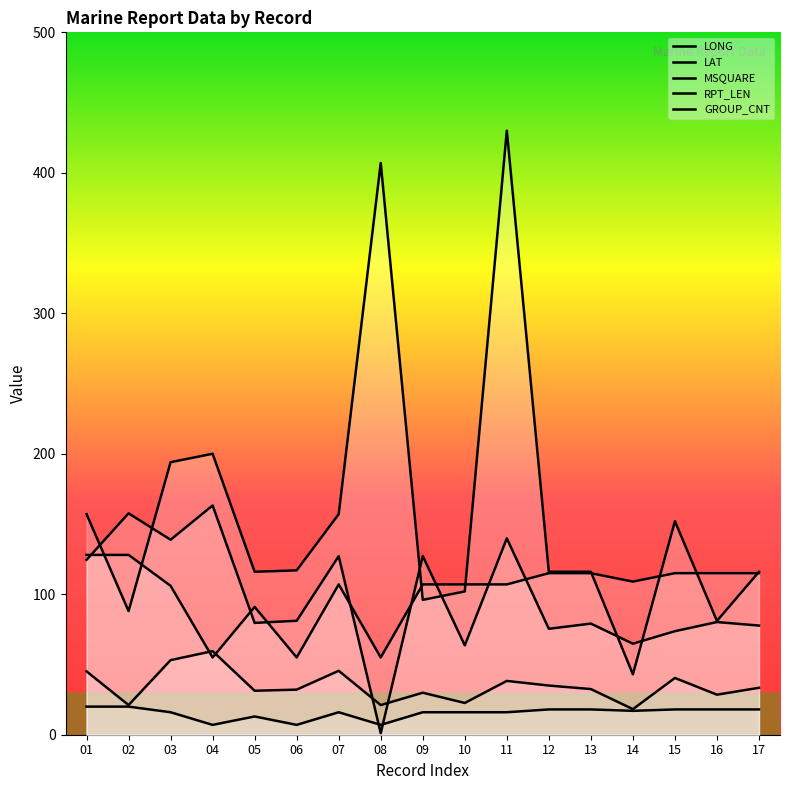

What is the sum of all MSQUARE values?

2688.0